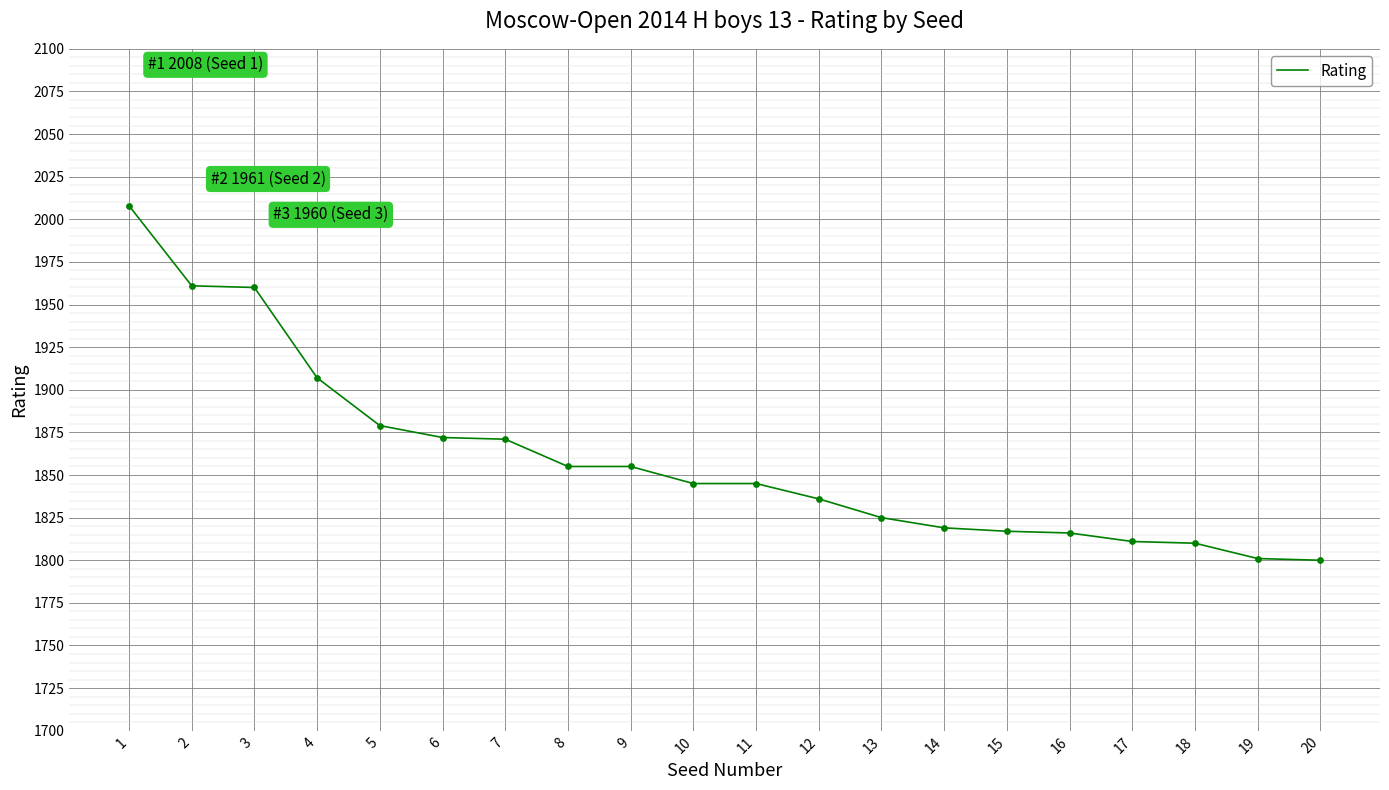

What is the change in value from 8 to 20?

-55